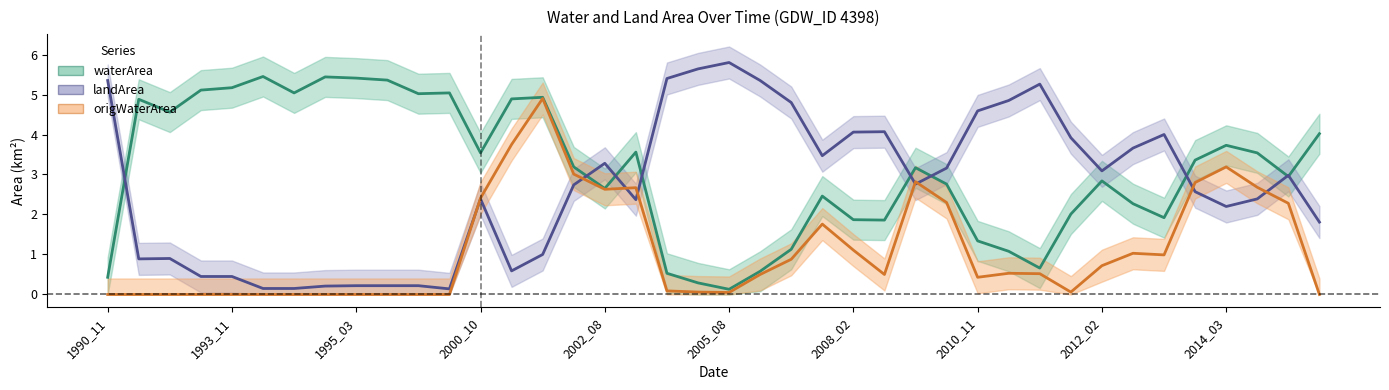

What is the sum of the waterArea values at 21 and 17?

4.1